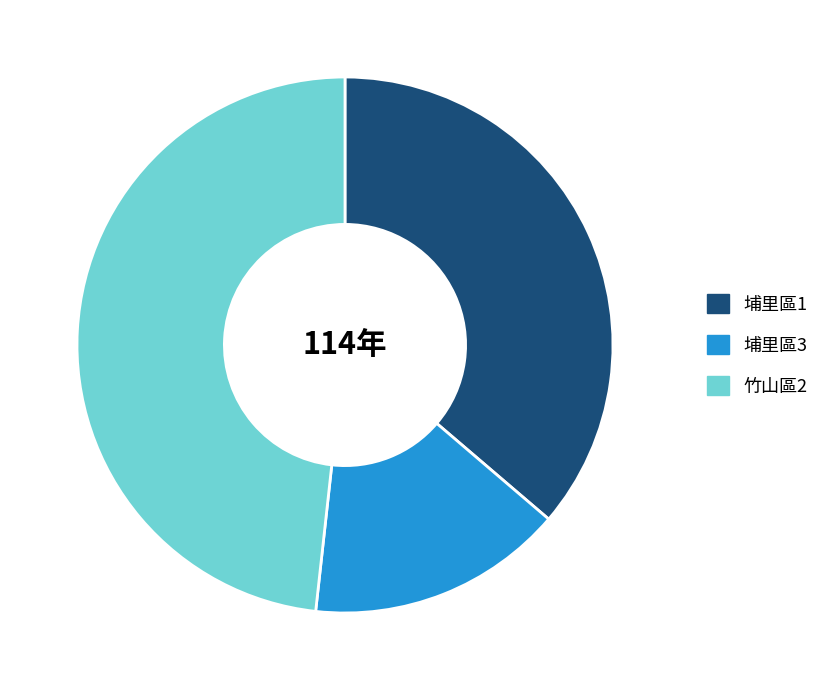

True or false: 埔里區3 accounts for 25% of the total.

False